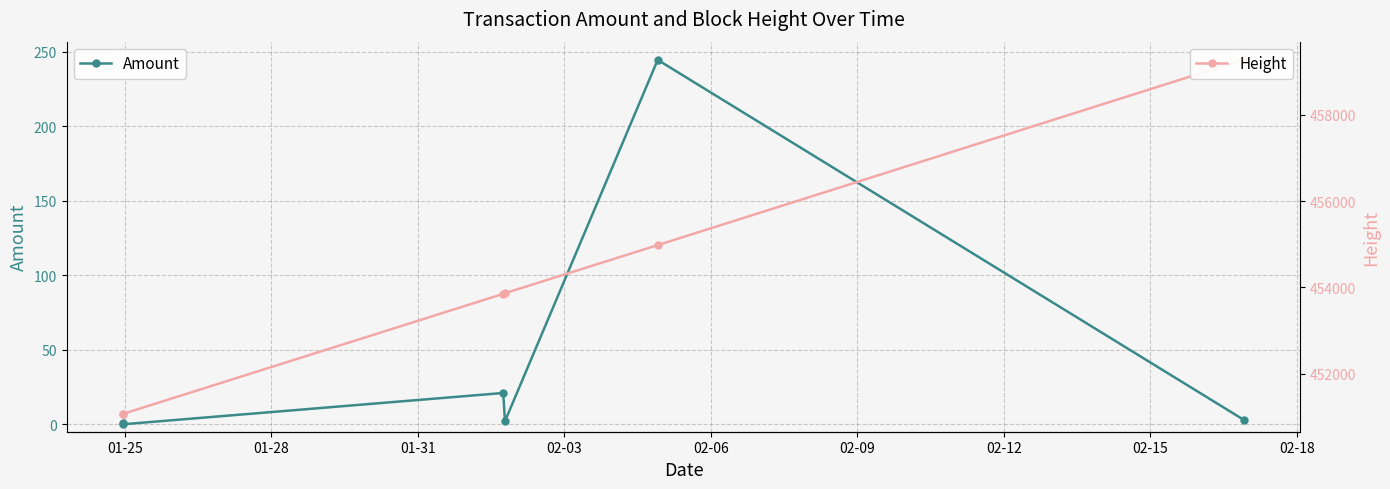

What is the label of the 1st point from the left?

01-25